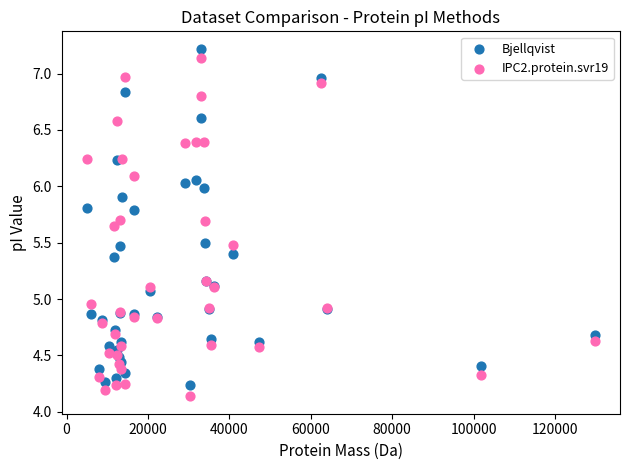

Which series contains the highest Y value?

Bjellqvist